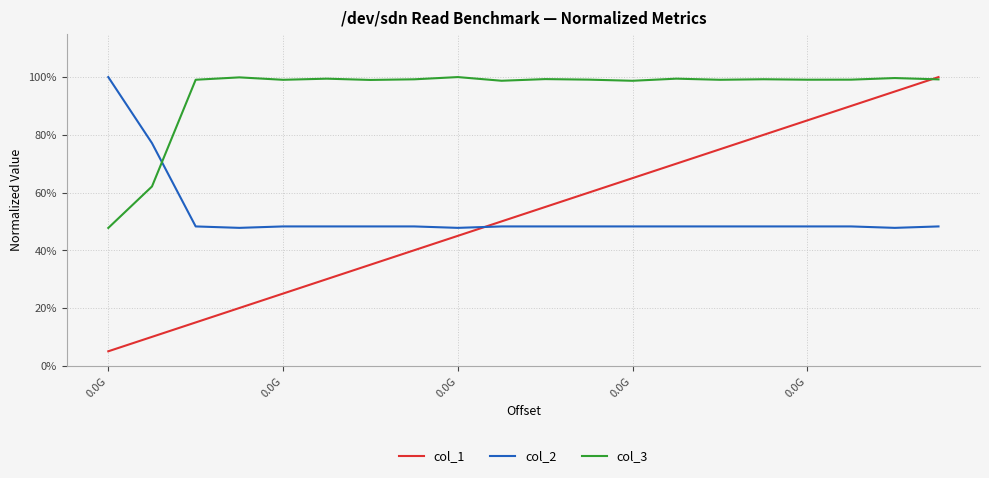

True or false: col_1 and col_3 intersect in this chart.

True